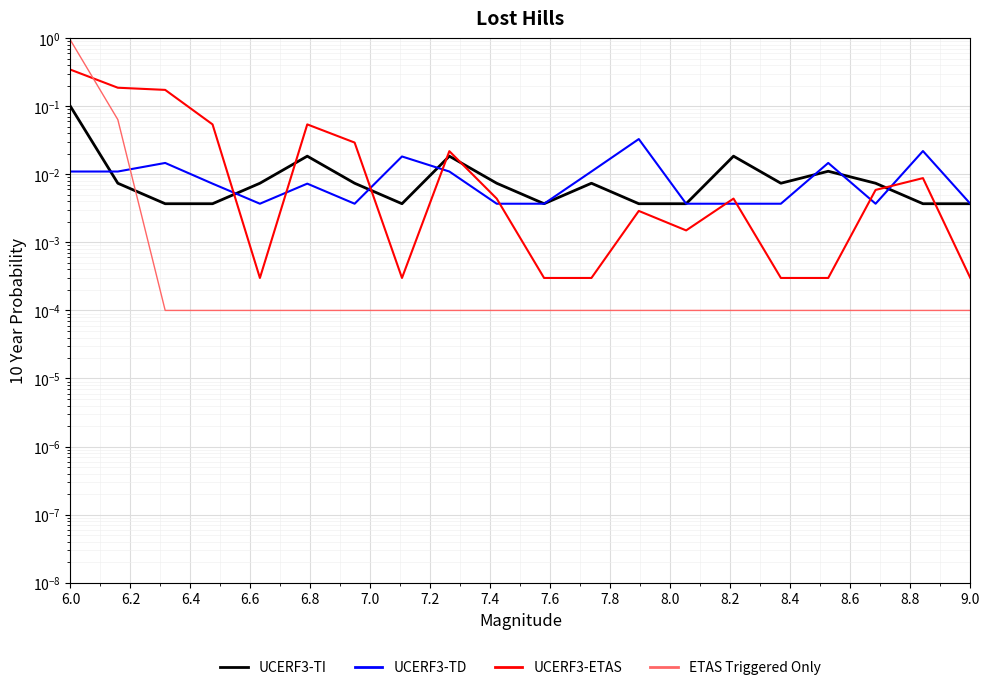

The DA0MS0 series shows 0.0 at 7.0. True or false?

False